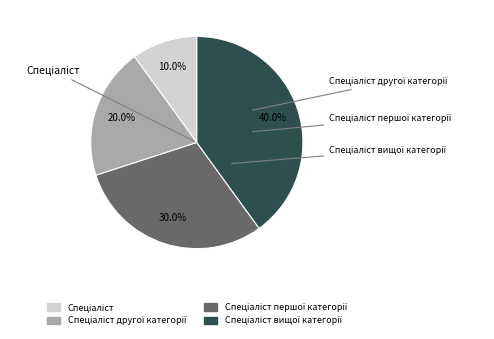

Is there a majority slice in this chart?

No